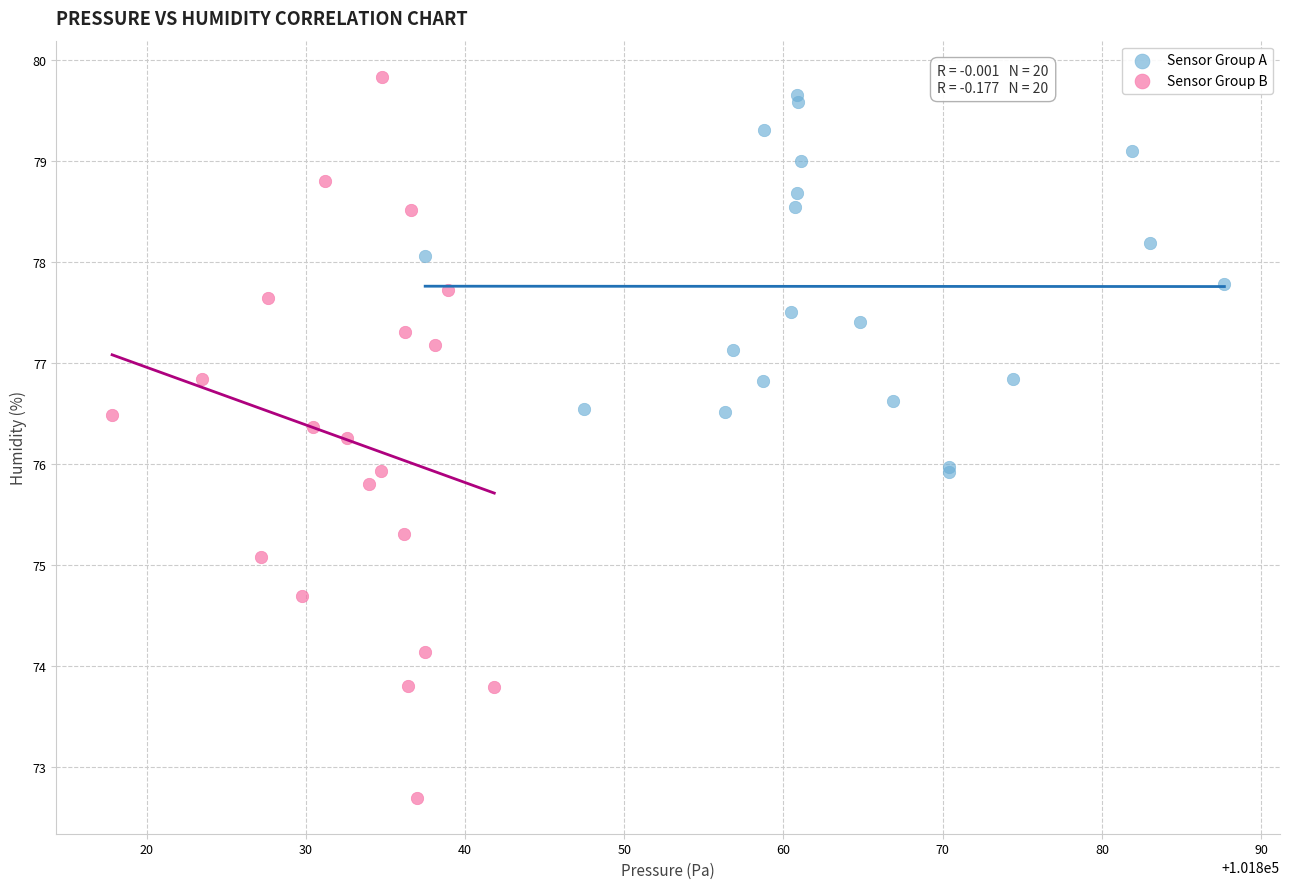

Which series reaches the minimum Y coordinate?

Sensor Group B